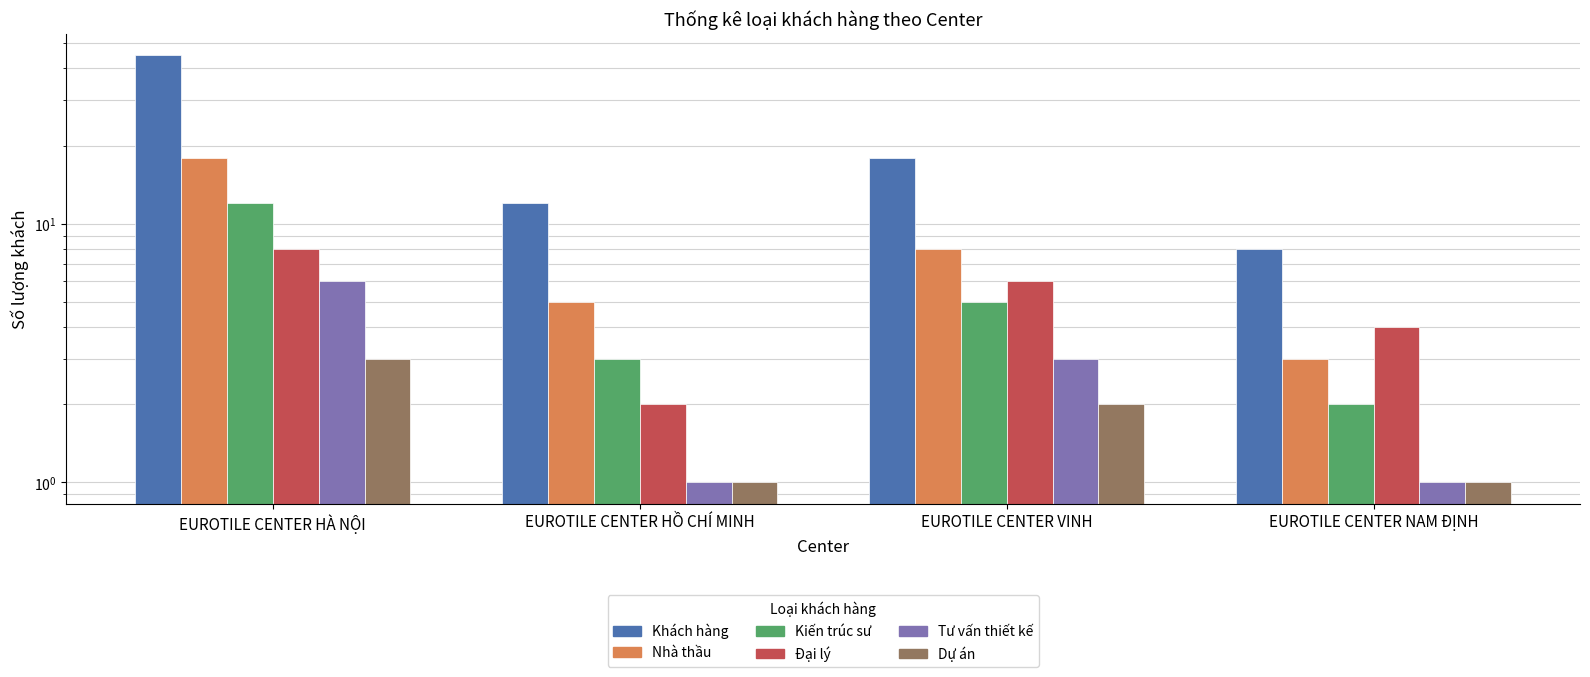

Which label corresponds to the smallest value in the chart?

EUROTILE CENTER HỒ CHÍ MINH